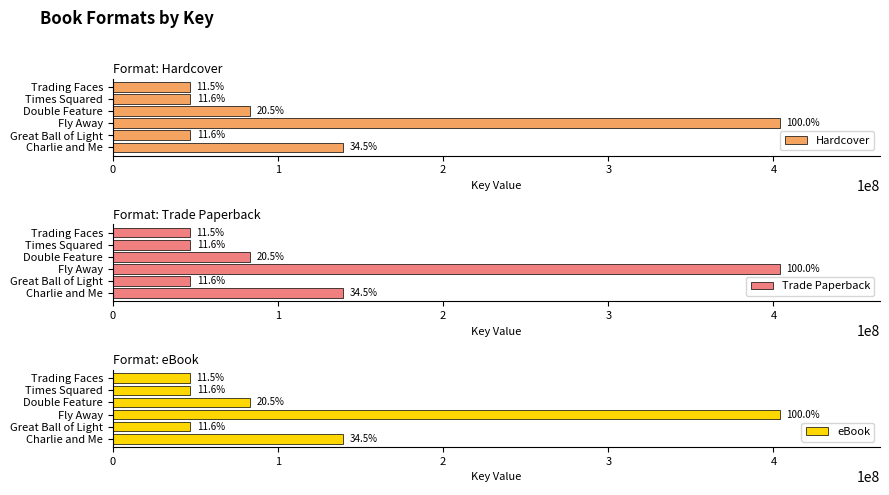

What are all the series names shown in the legend?

Hardcover, Trade Paperback, eBook